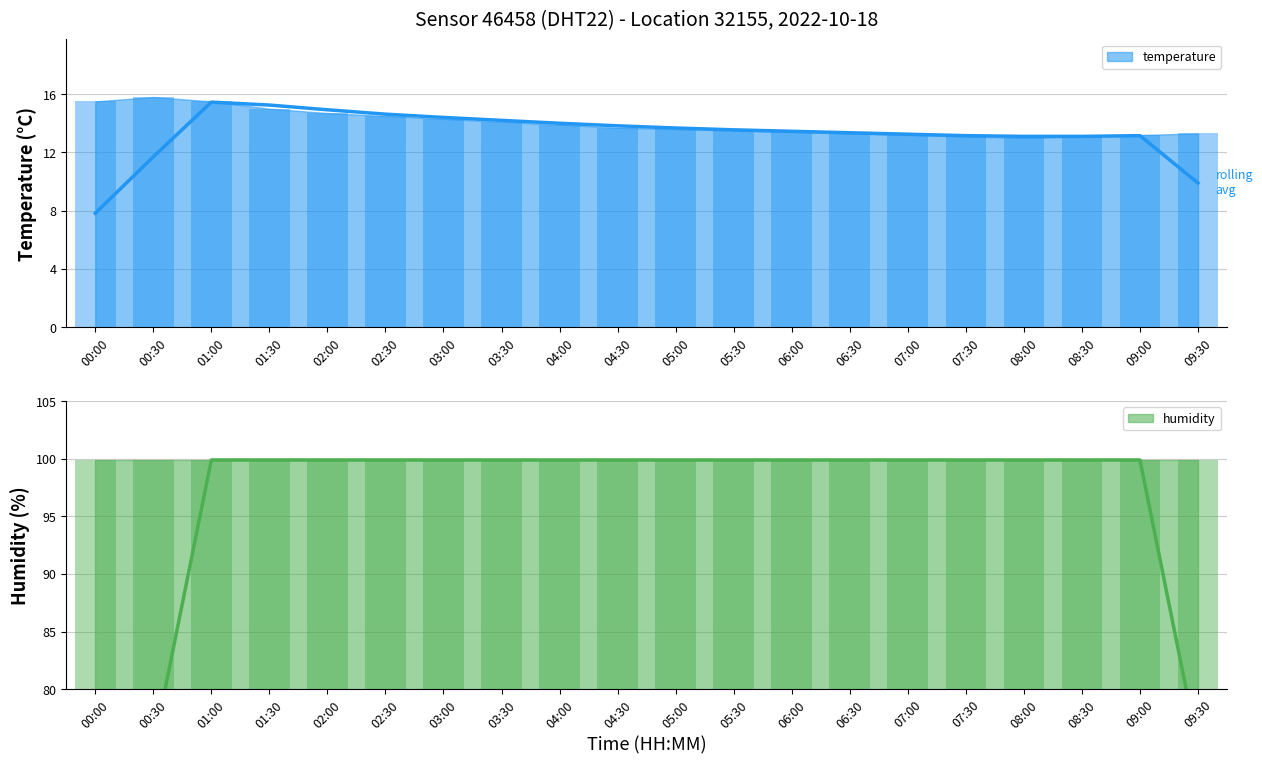

Between 04:00 and 04:30, which is larger?

04:00